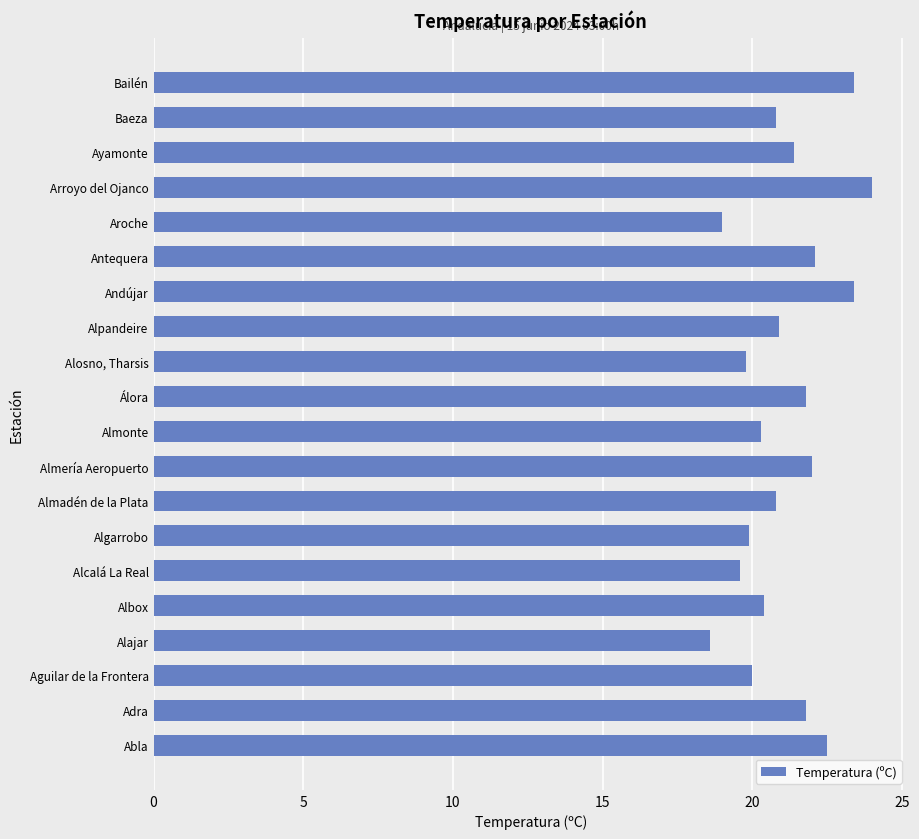

Which has a higher value, Aroche or Almería Aeropuerto?

Almería Aeropuerto